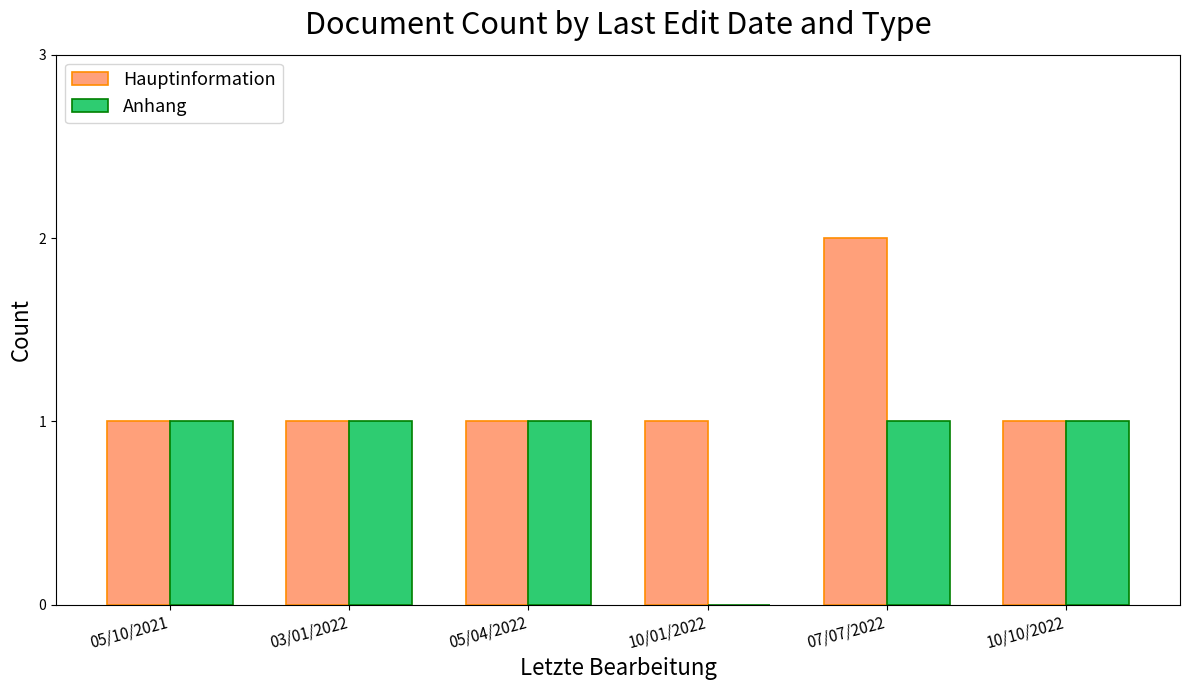

Which category has the highest value across all series?

07/07/2022